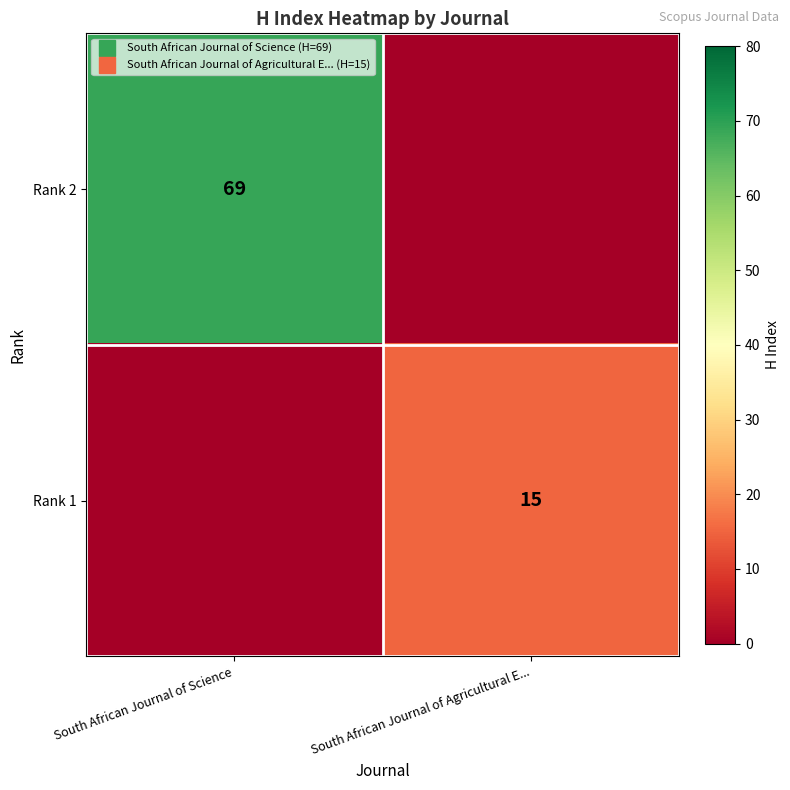

What is the sum of the Rank 1 values at South African Journal of Science and South African Journal of Agricultural E...?

15